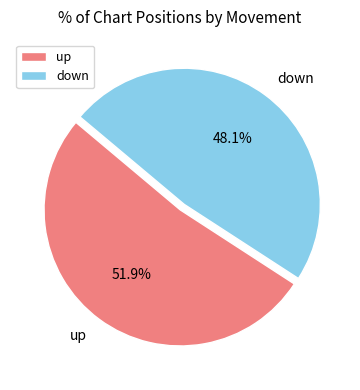

To the nearest percent, what is the combined percentage of up and down?

100%